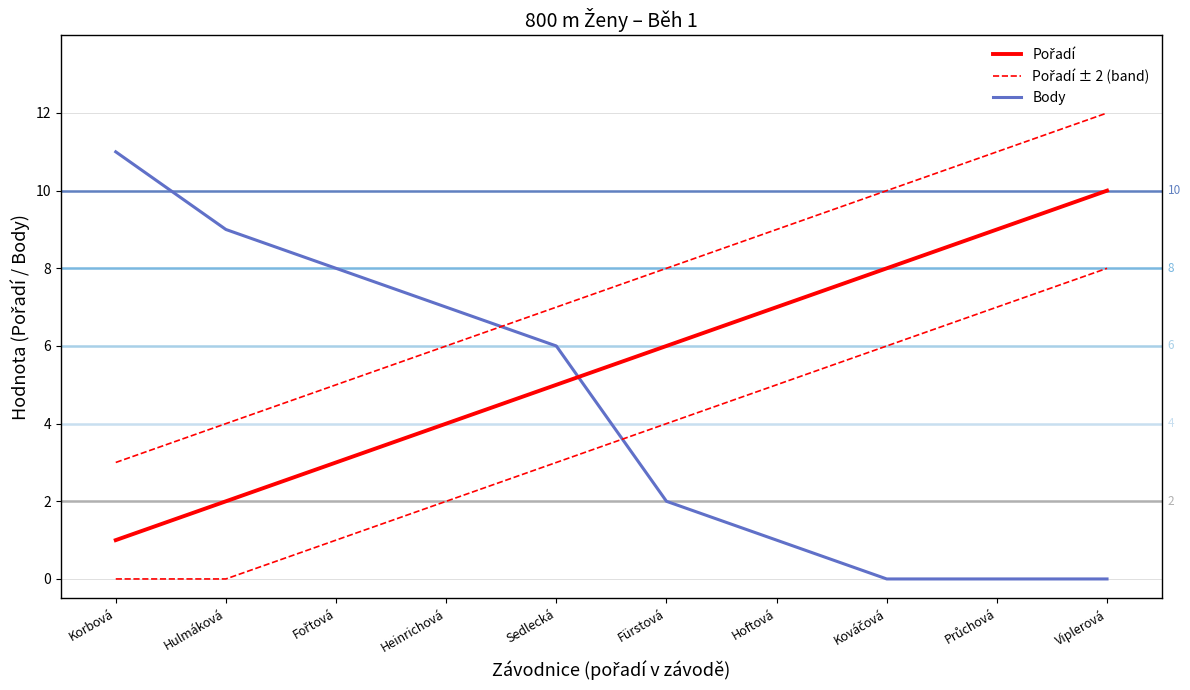

What is the spread (max minus min) of values at Fürstová?

6